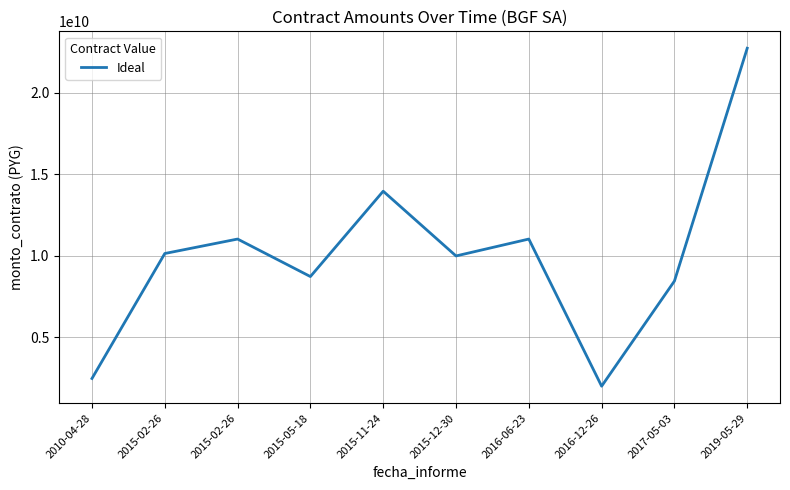

What is the sum of all values?

100594710249